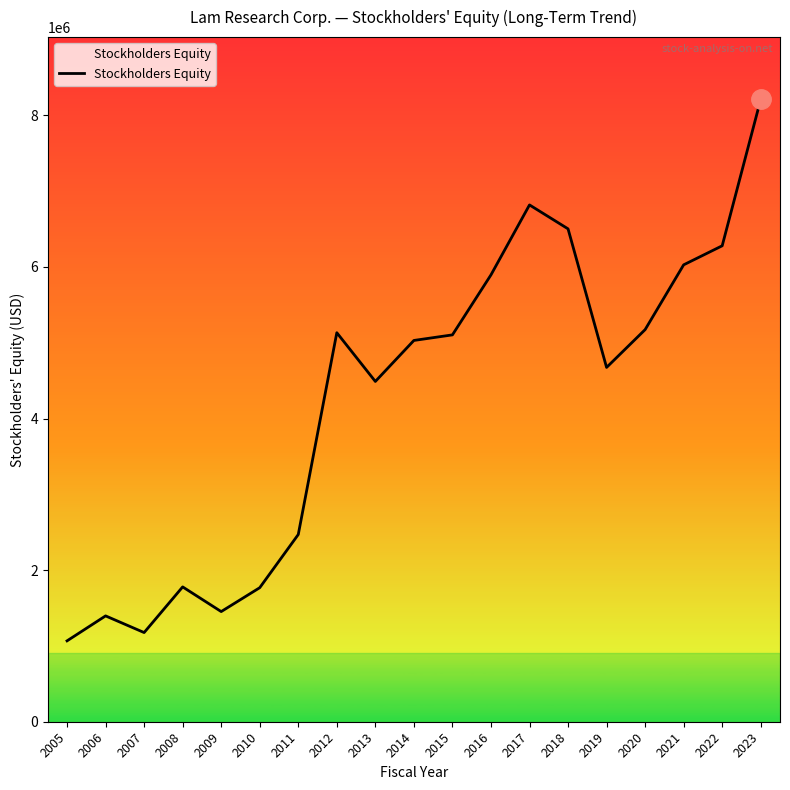

What is the maximum value shown in the chart?

8210172